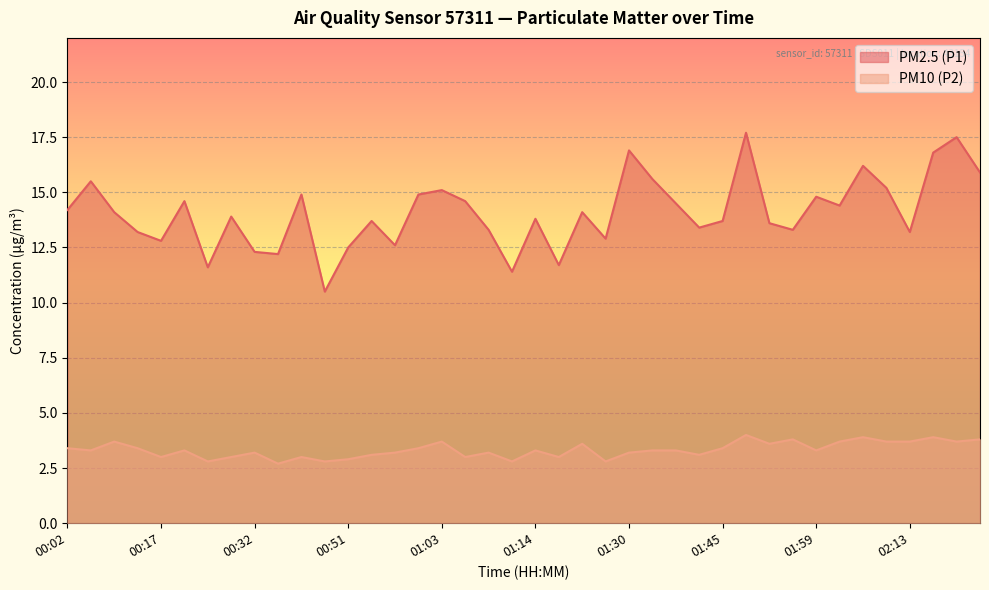

True or false: PM2.5 (P1) and PM10 (P2) intersect in this chart.

False